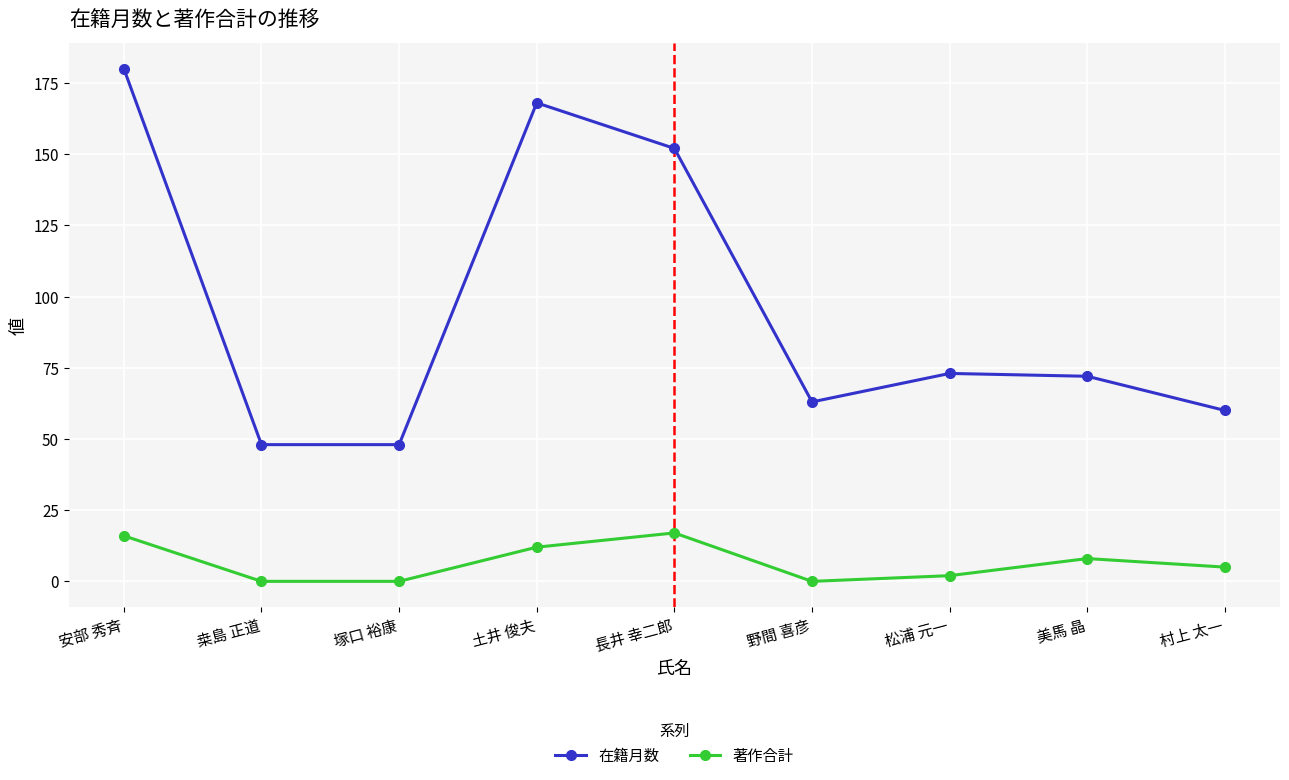

List the series in order of their overall mean, highest first.

在籍月数, 著作合計